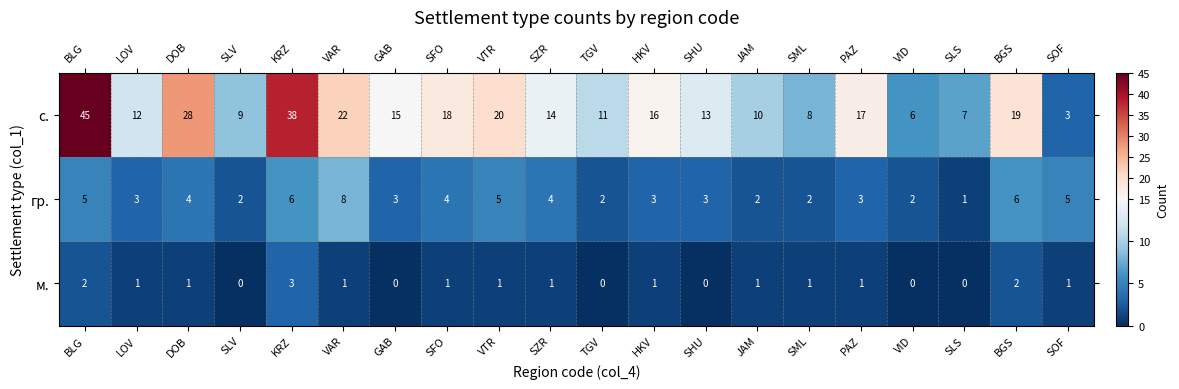

At which category is the sum across all series the highest?

BLG